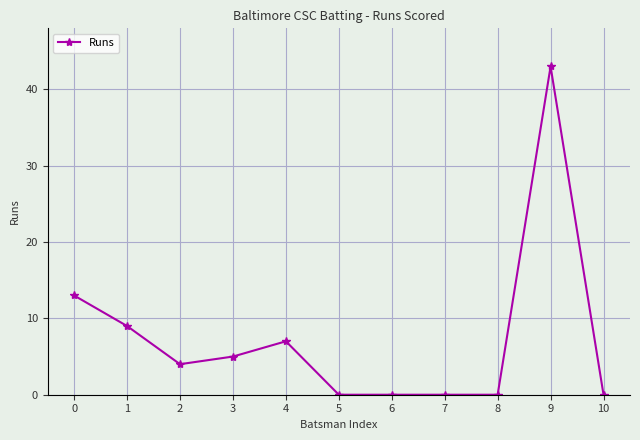

What is the value of the 3rd point from the left?

4